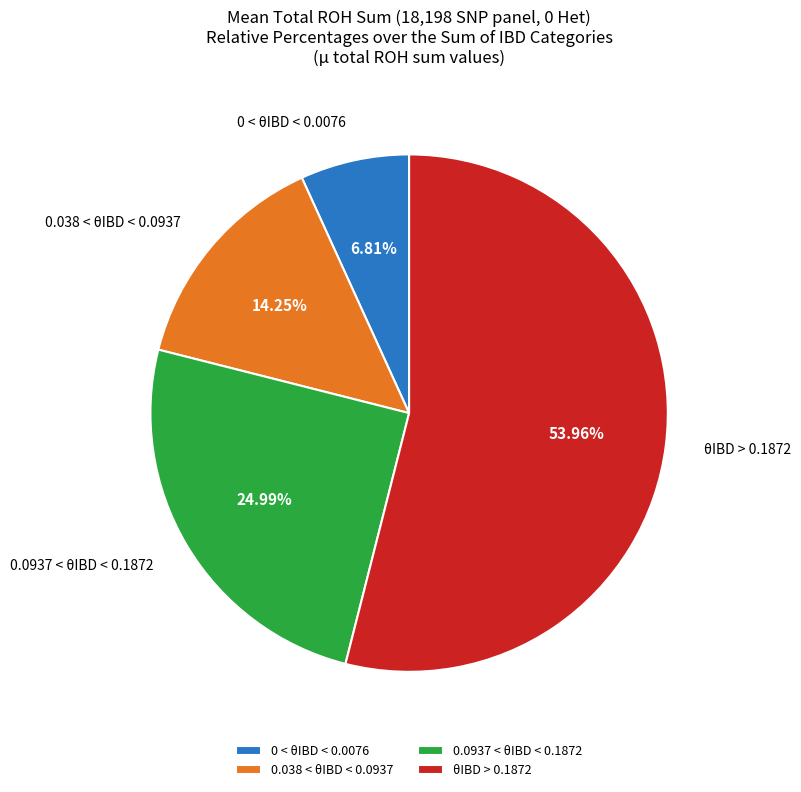

To the nearest percent, what is the average slice percentage?

25%